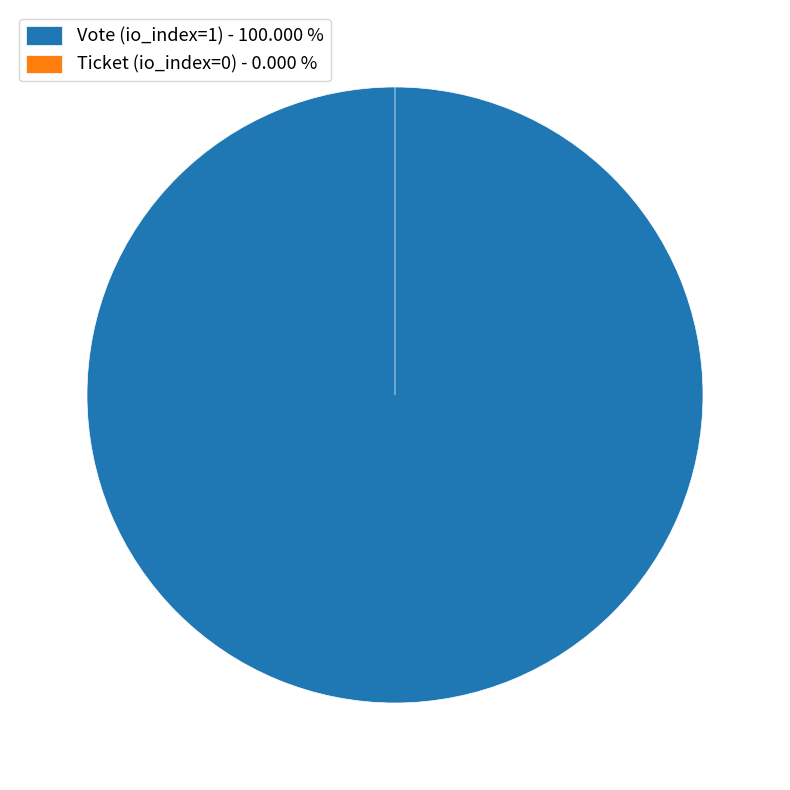

Between Ticket (io_index=0) and Vote (io_index=1), which is larger?

Vote (io_index=1)